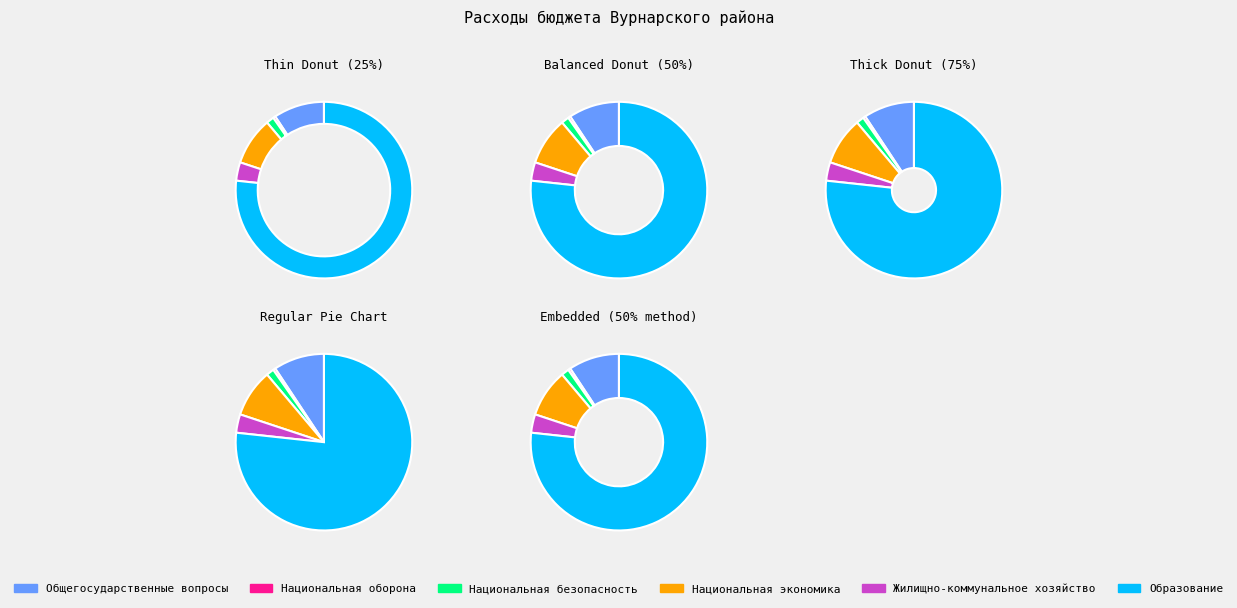

Which slice represents more than half of the pie?

Образование